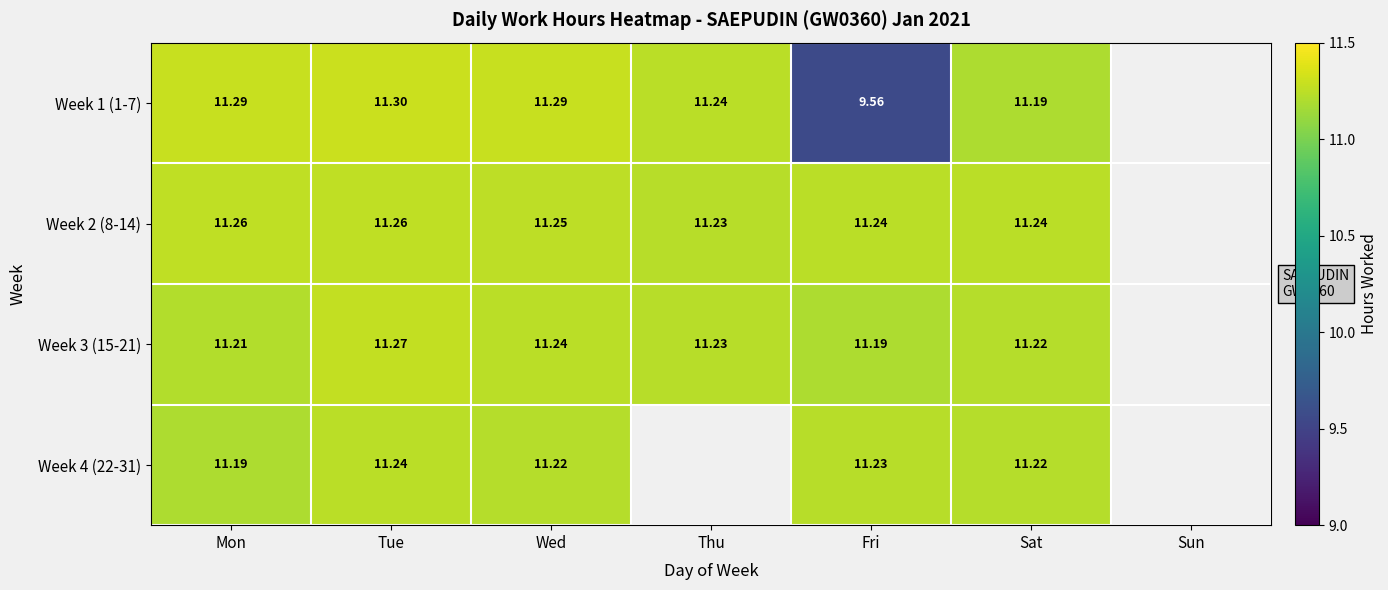

How many values in the Week 2 (8-14) series exceed 11?

6